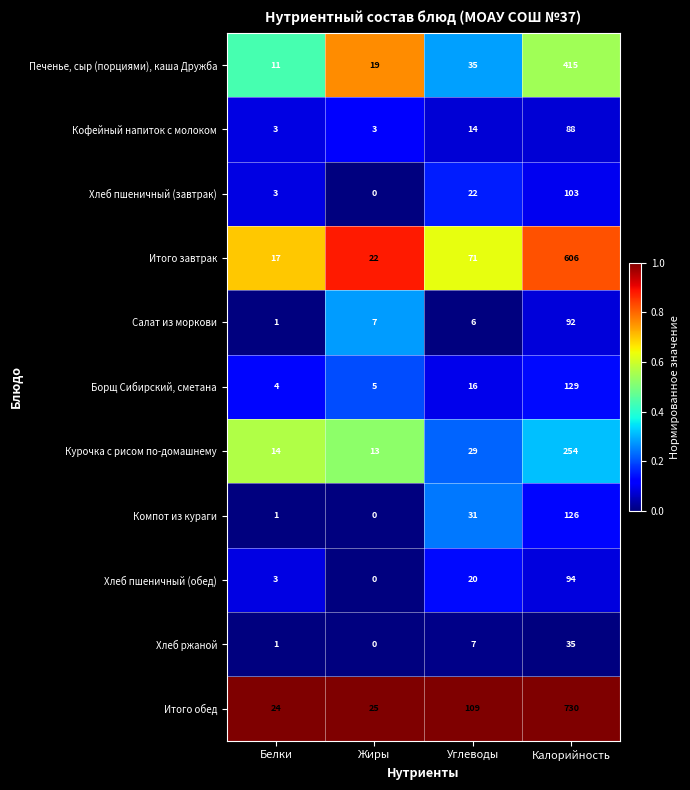

What is the sum of all Компот из кураги values?

158